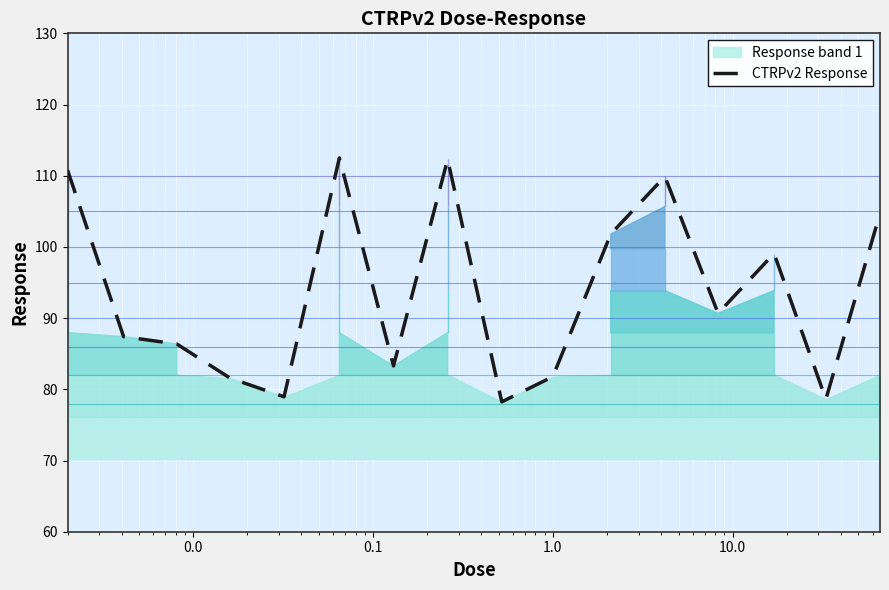

What is the lowest value of the CTRPv2 Response series?

78.2